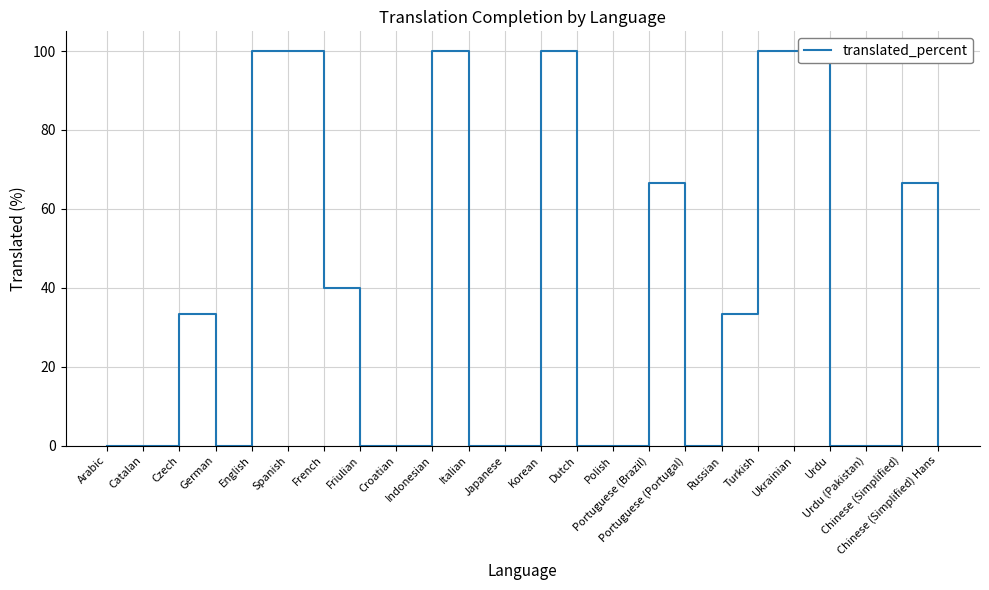

What is the difference between the maximum and minimum values?

100.0